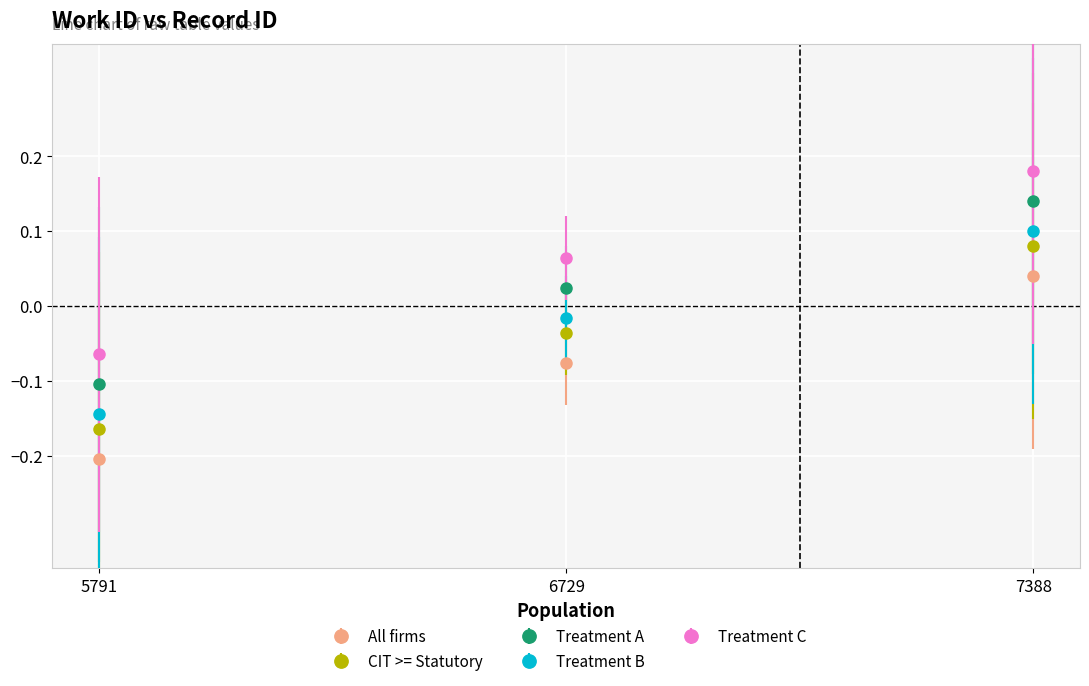

The Treatment B series shows -0.1 at 5791. True or false?

True